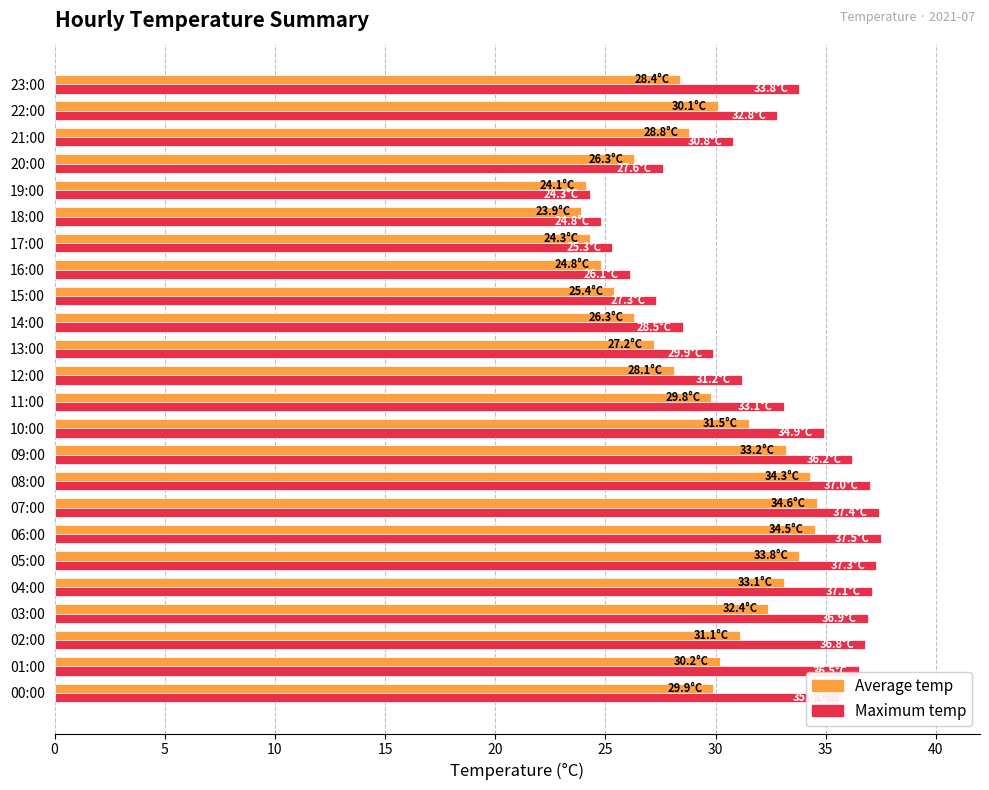

Which series has the largest range (max minus min)?

Maximum temp